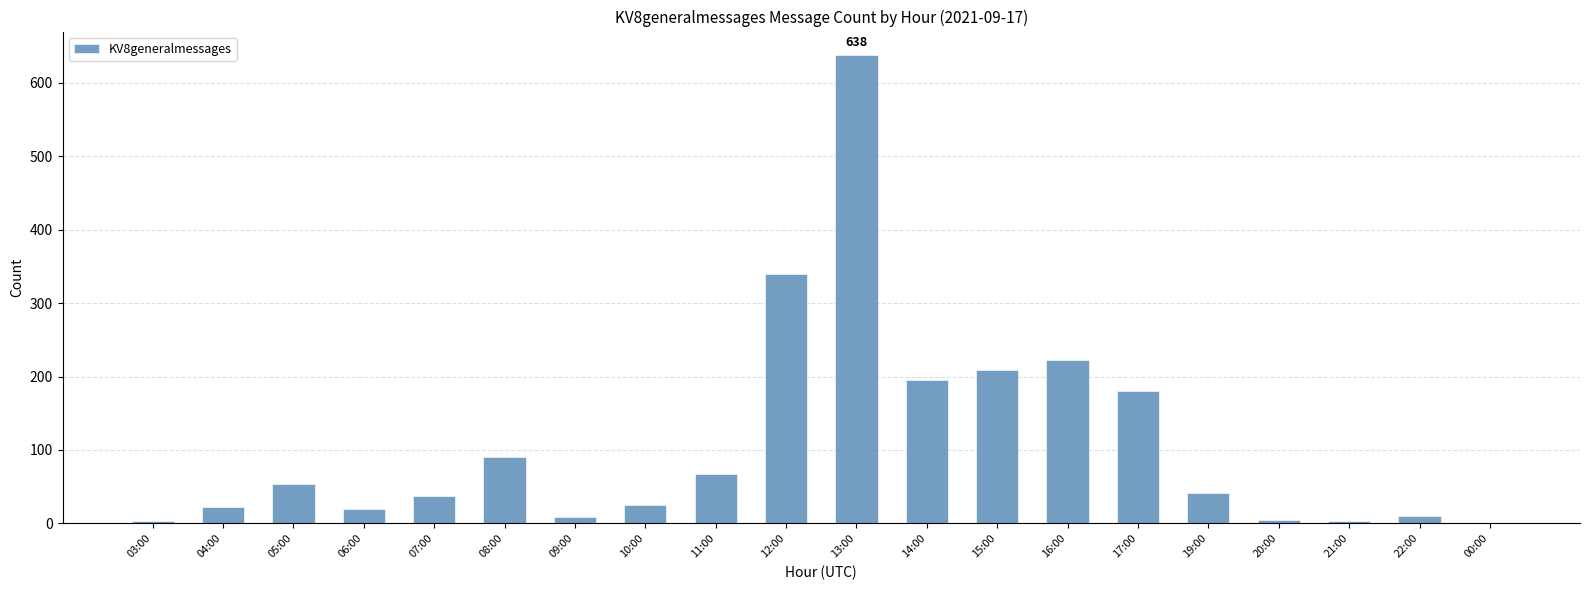

What is the average value?

108